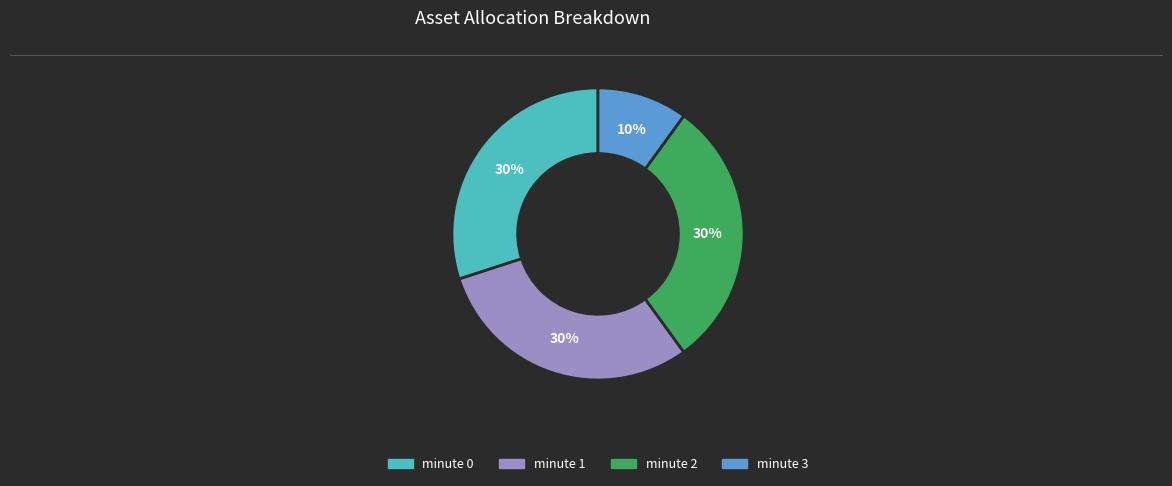

Count the number of slices in the pie.

4